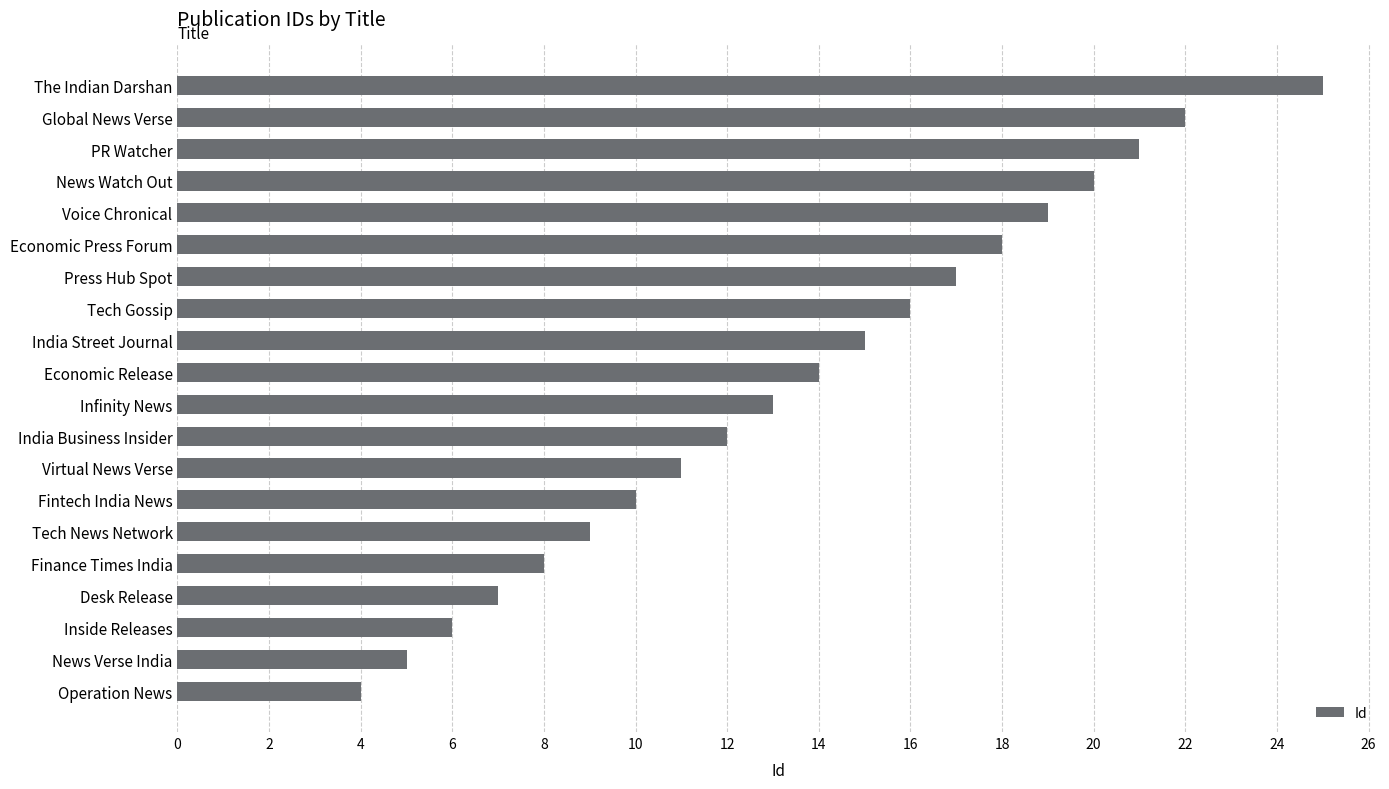

Reading bottom to top, what are all the values shown in this chart?

4	5	6	7	8	9	10	11	12	13	14	15	16	17	18	19	20	21	22	25